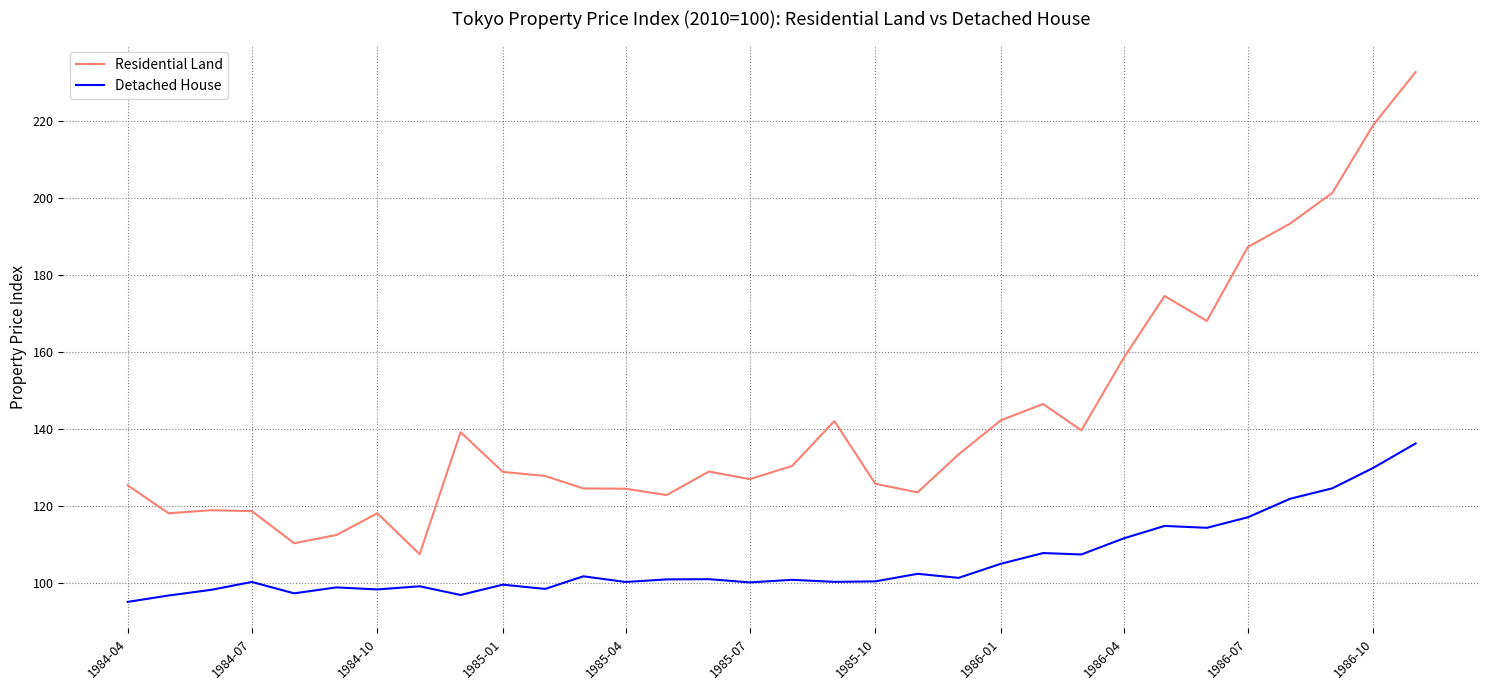

True or false: Detached House and Residential Land cross at least once.

False